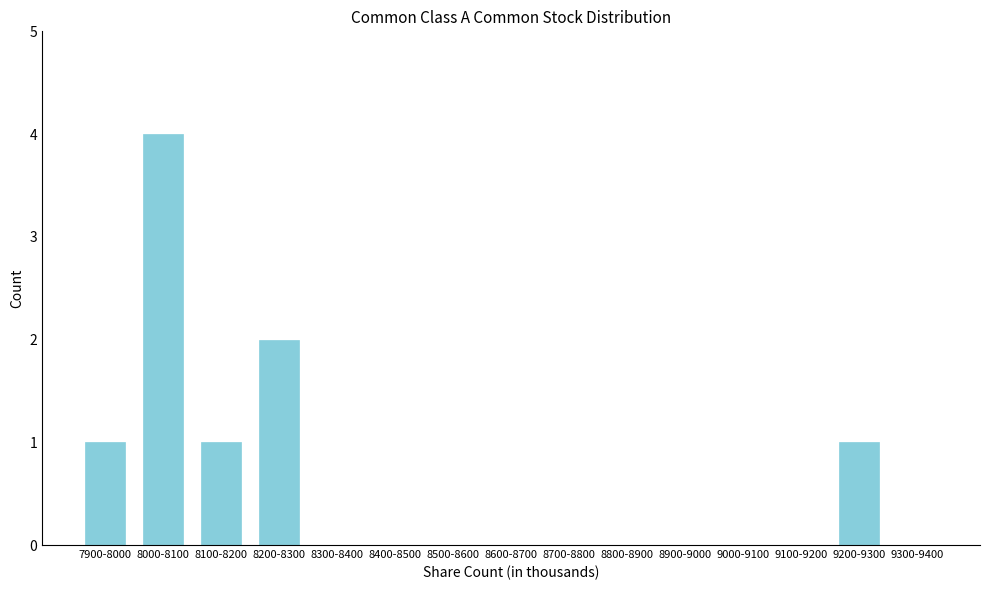

Reading left to right, extract all data points from this chart.

7900-8000=1	8000-8100=4	8100-8200=1	8200-8300=2	8300-8400=0	8400-8500=0	8500-8600=0	8600-8700=0	8700-8800=0	8800-8900=0	8900-9000=0	9000-9100=0	9100-9200=0	9200-9300=1	9300-9400=0